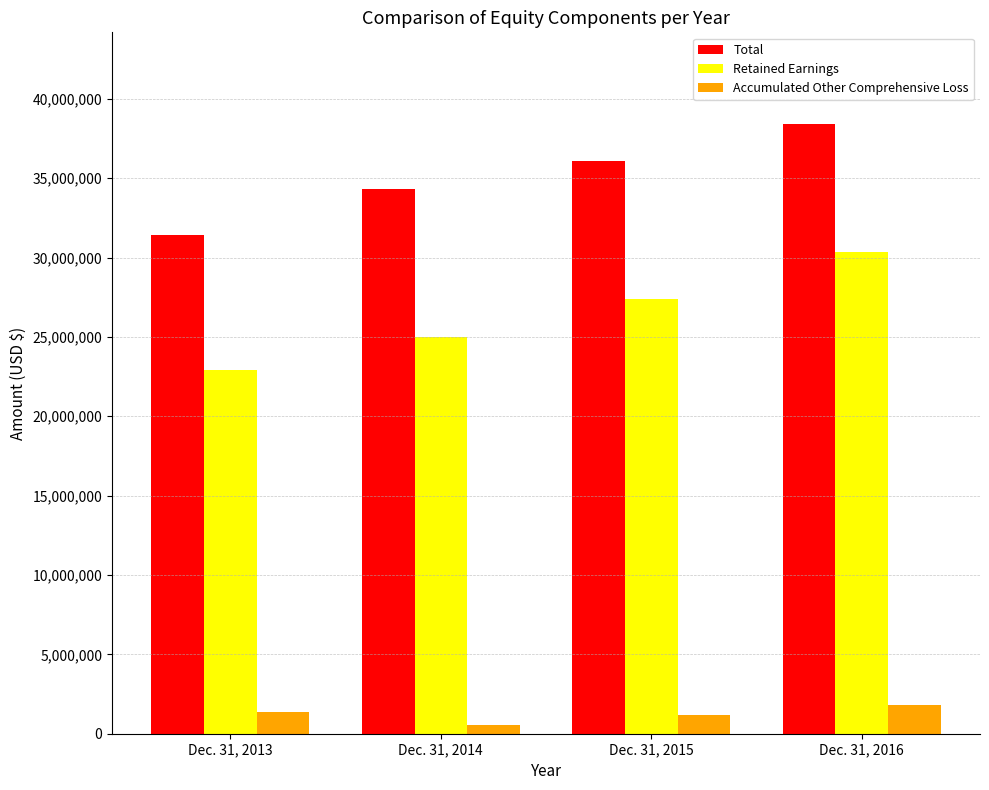

Which series has the largest range (max minus min)?

Retained Earnings